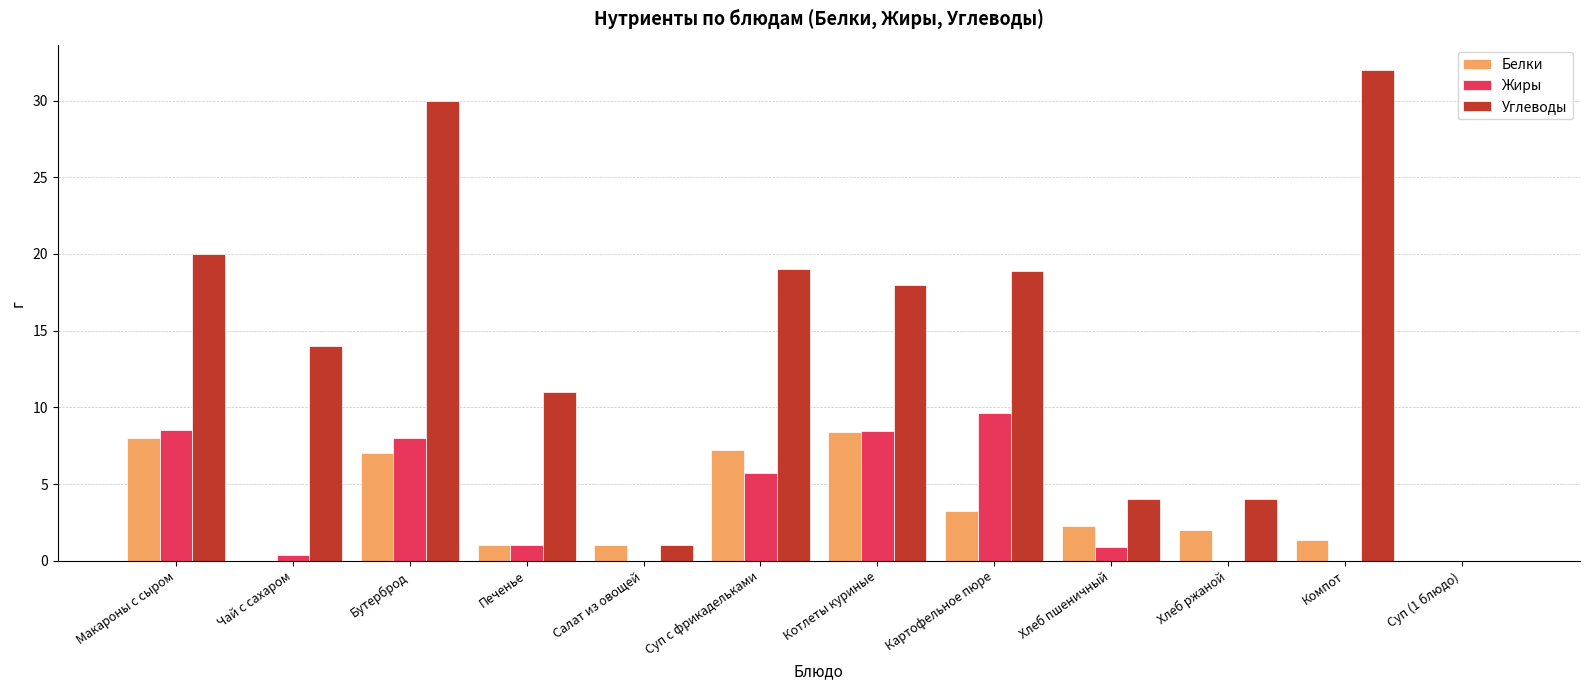

Which category has the highest value across all series?

Компот